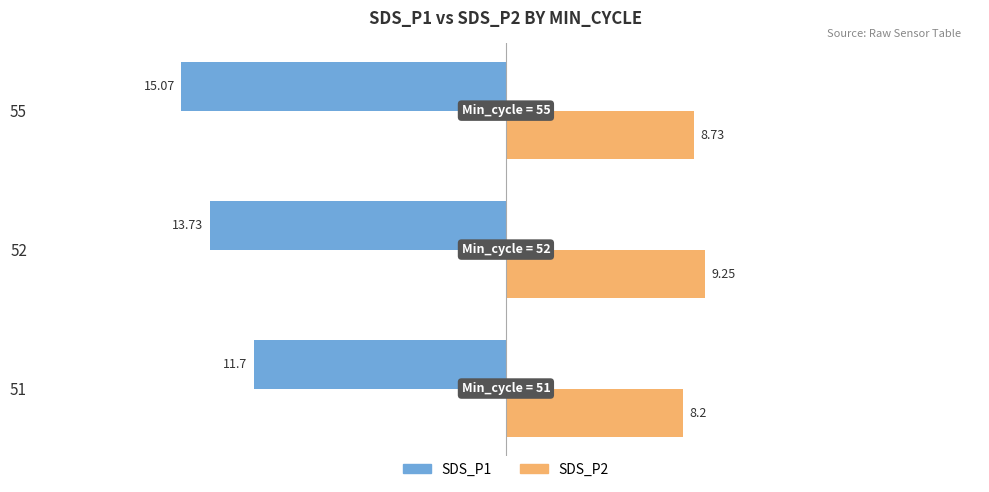

What is the minimum value shown in the chart?

-15.1